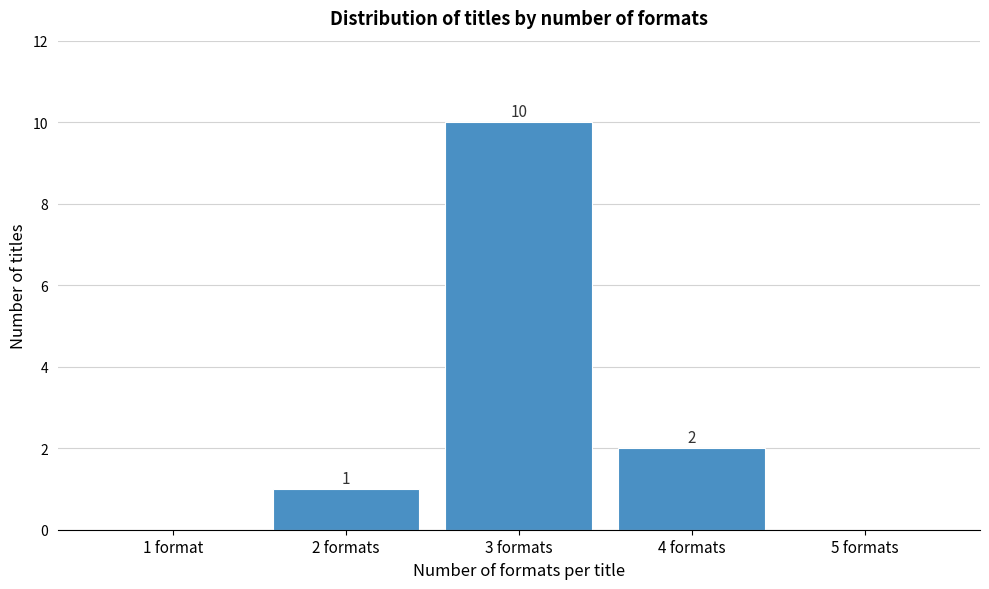

Reading right to left, list all the values displayed in this chart.

5 formats=0	4 formats=2	3 formats=10	2 formats=1	1 format=0